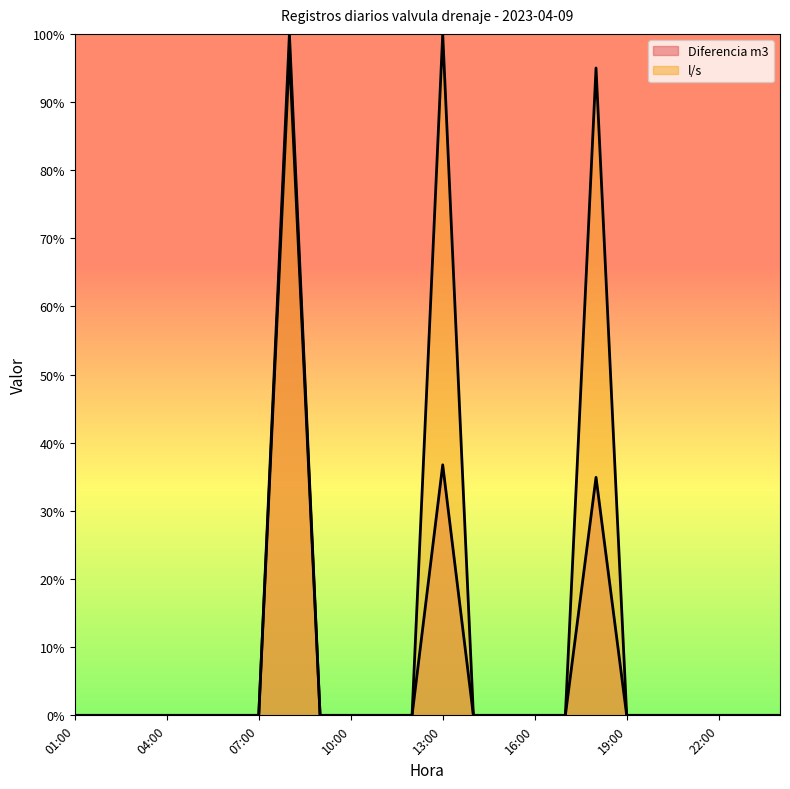

At how many categories does at least one series exceed 89?

3